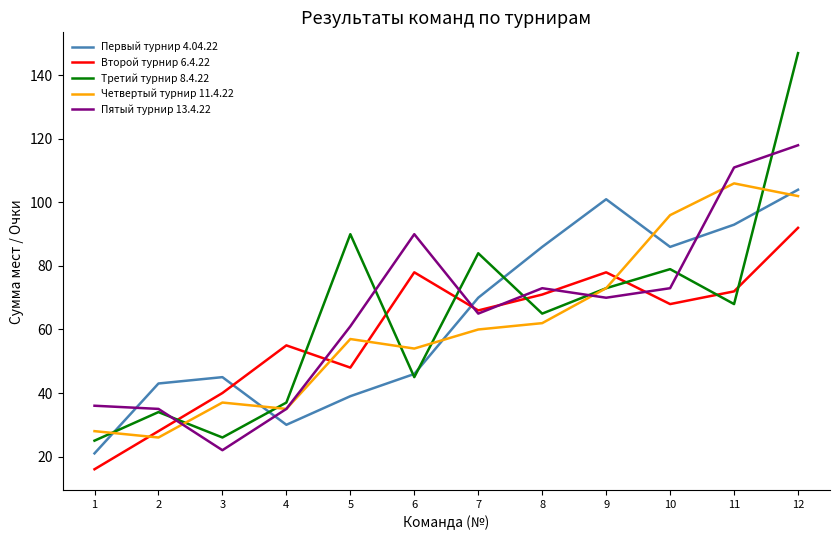

At which category does the chart reach its peak across all series?

12